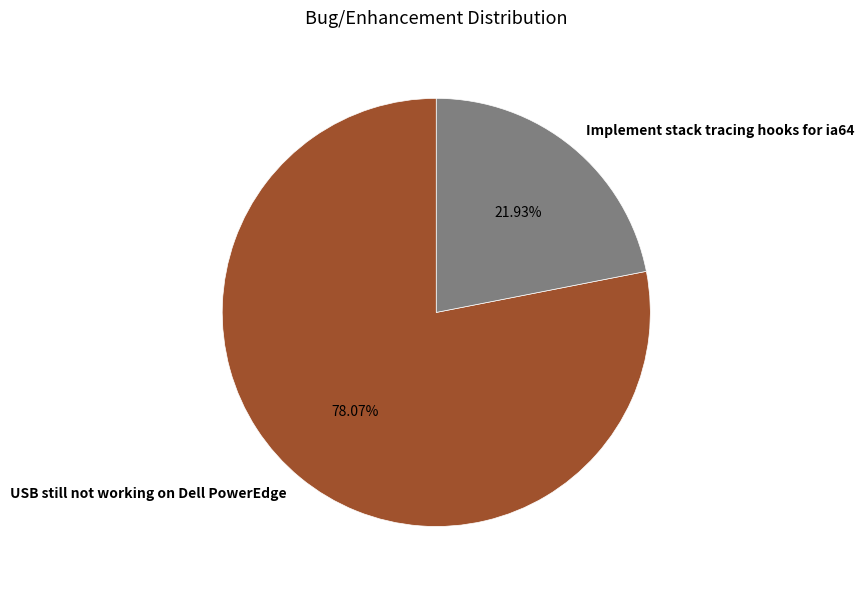

What percentage is NOT represented by USB still not working on Dell PowerEdge?

21.9%